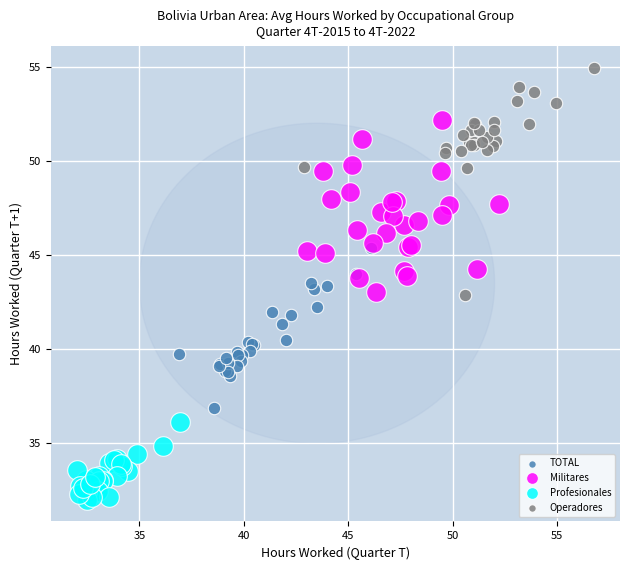

Which series has the largest Y range (max minus min)?

Operadores